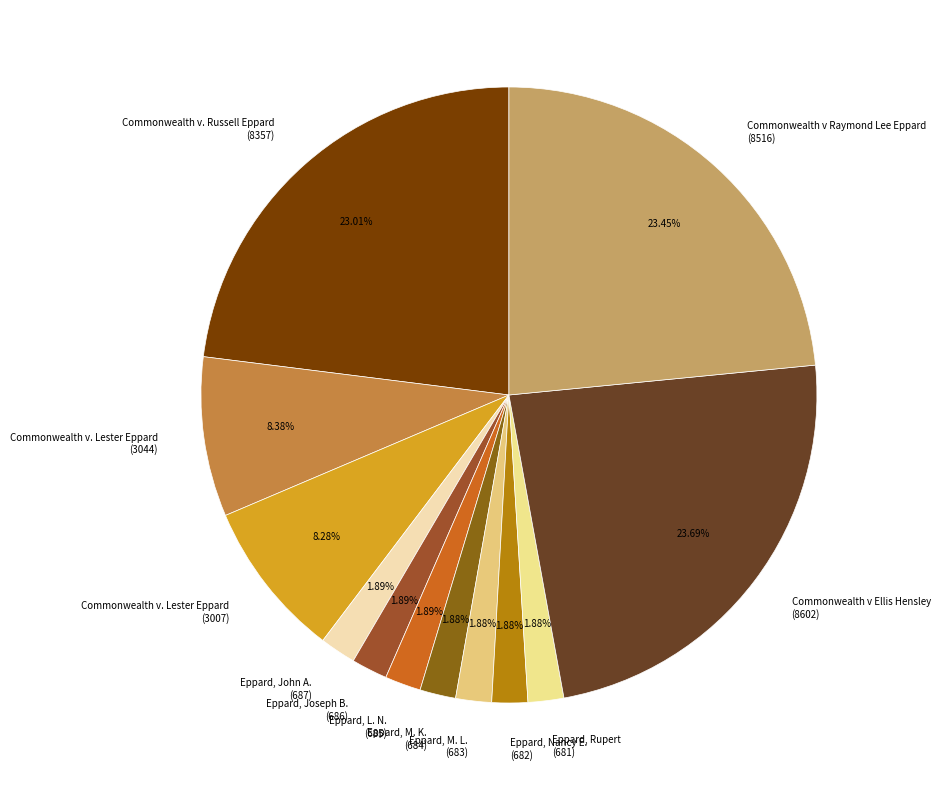

How many slices are in this pie chart?

12